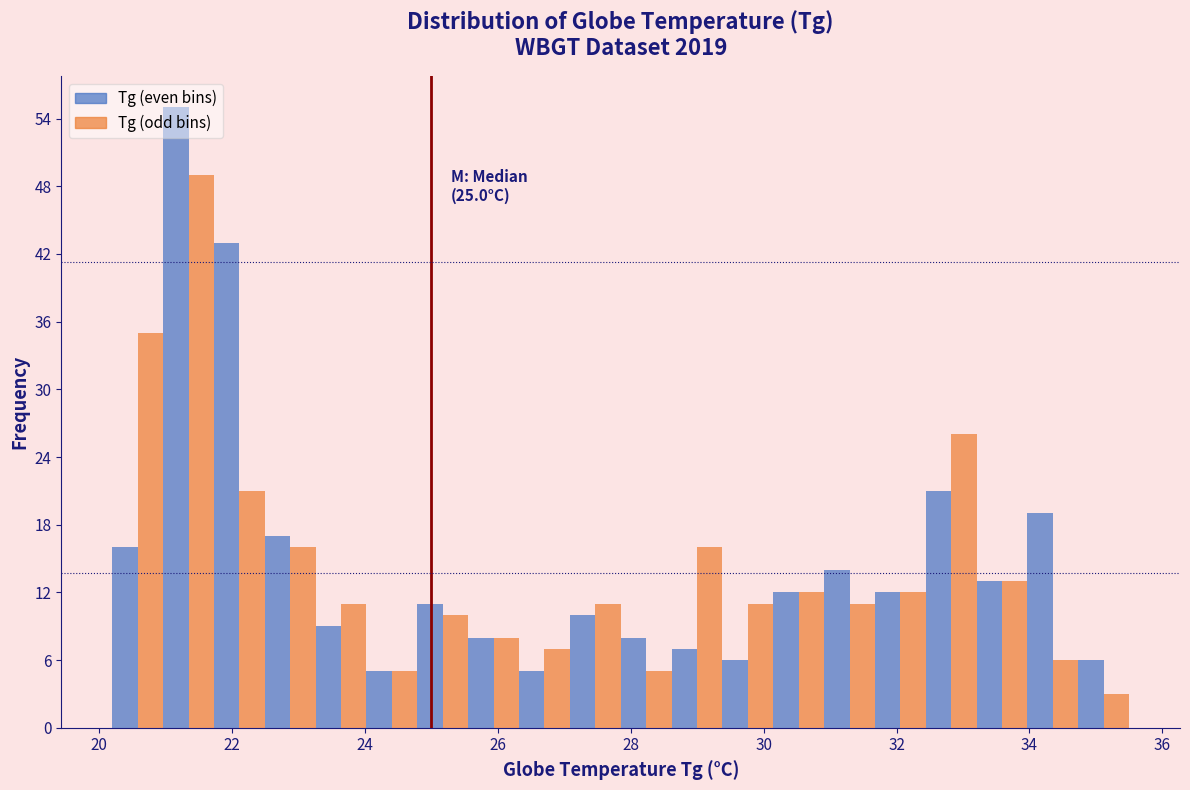

Around what value on the x-axis is the tallest bar? Give the approximate position of its centre, as read against the axis.

21.2